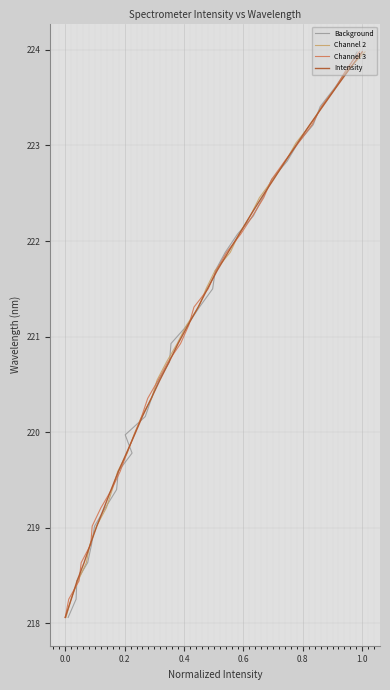

True or false: Intensity has more than 1 points higher than both neighbors.

False